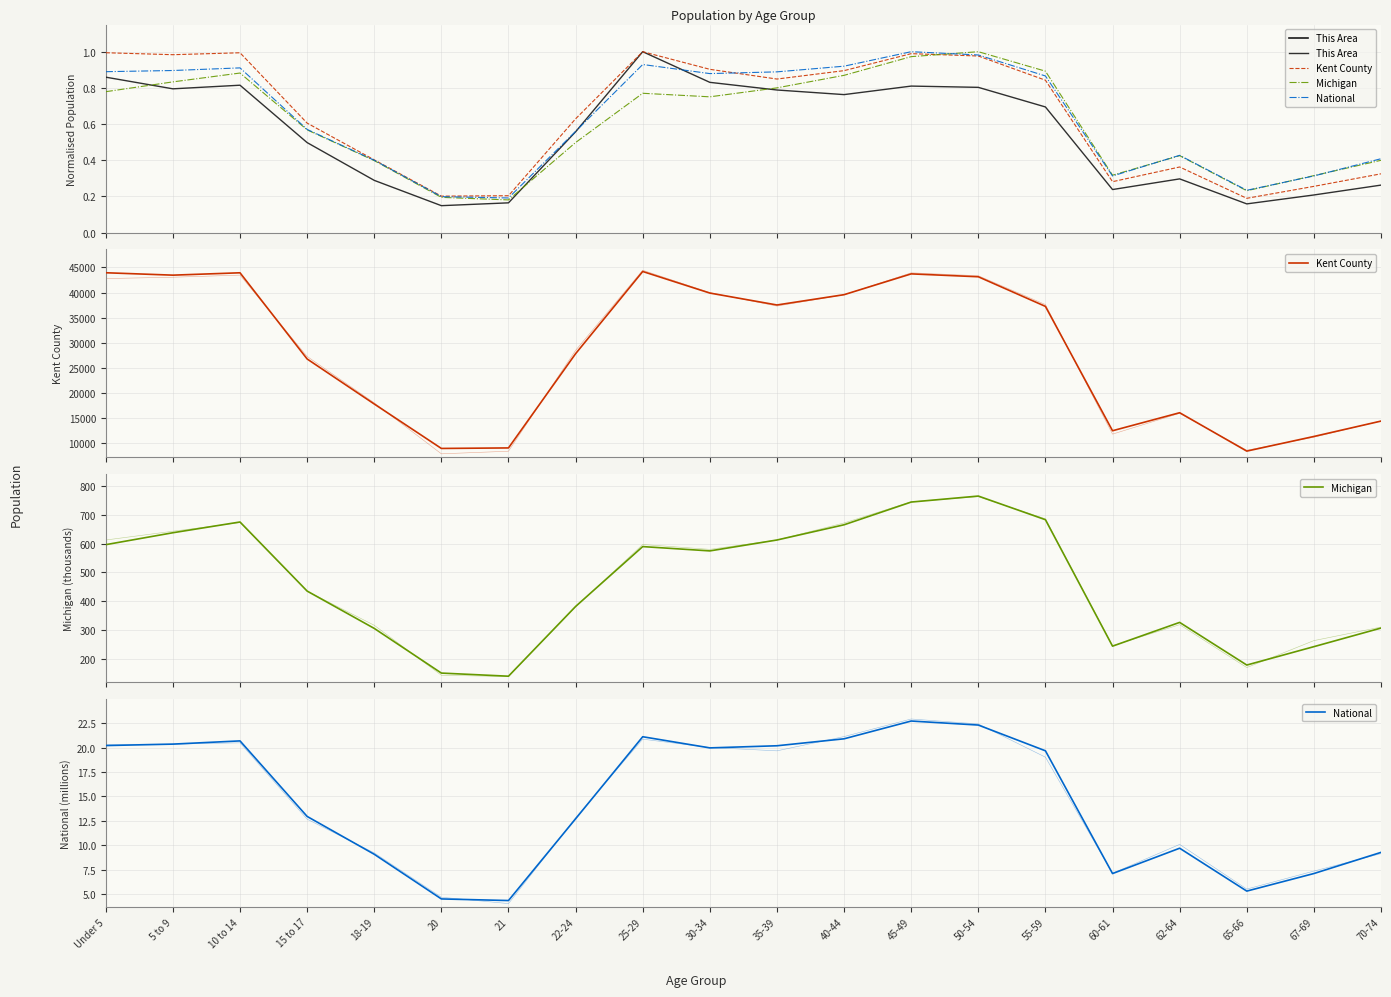

Is this an area chart (filled region under the line)?

No